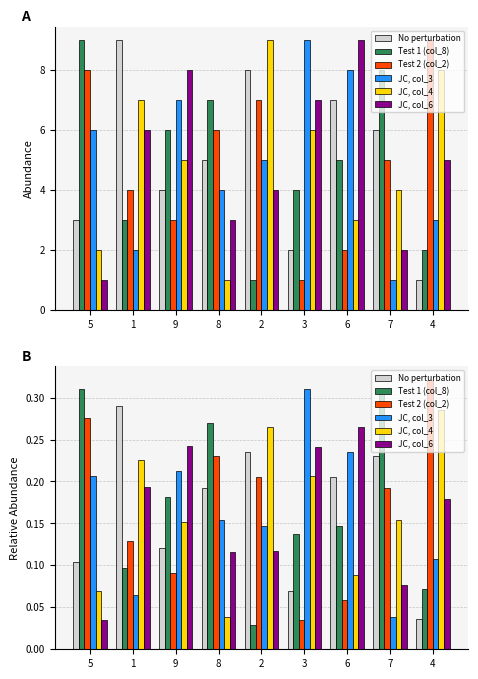

Is it true that col_8 equals 0.1 at 5?

False